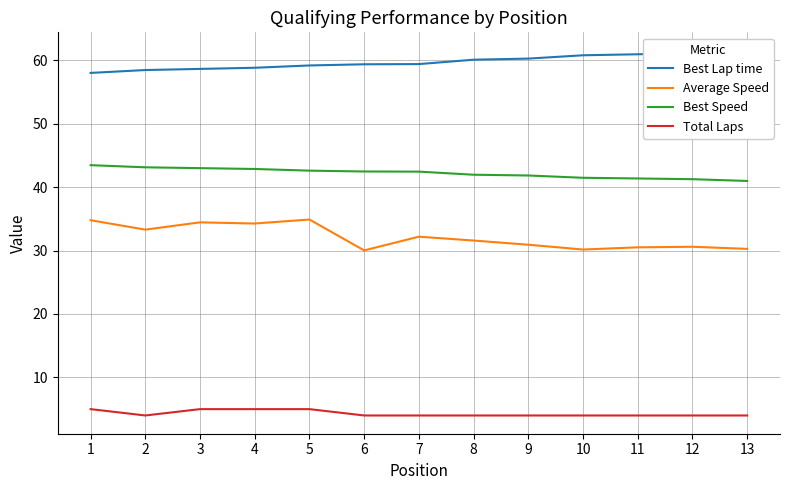

Does the chart display data point markers on the line(s)?

No